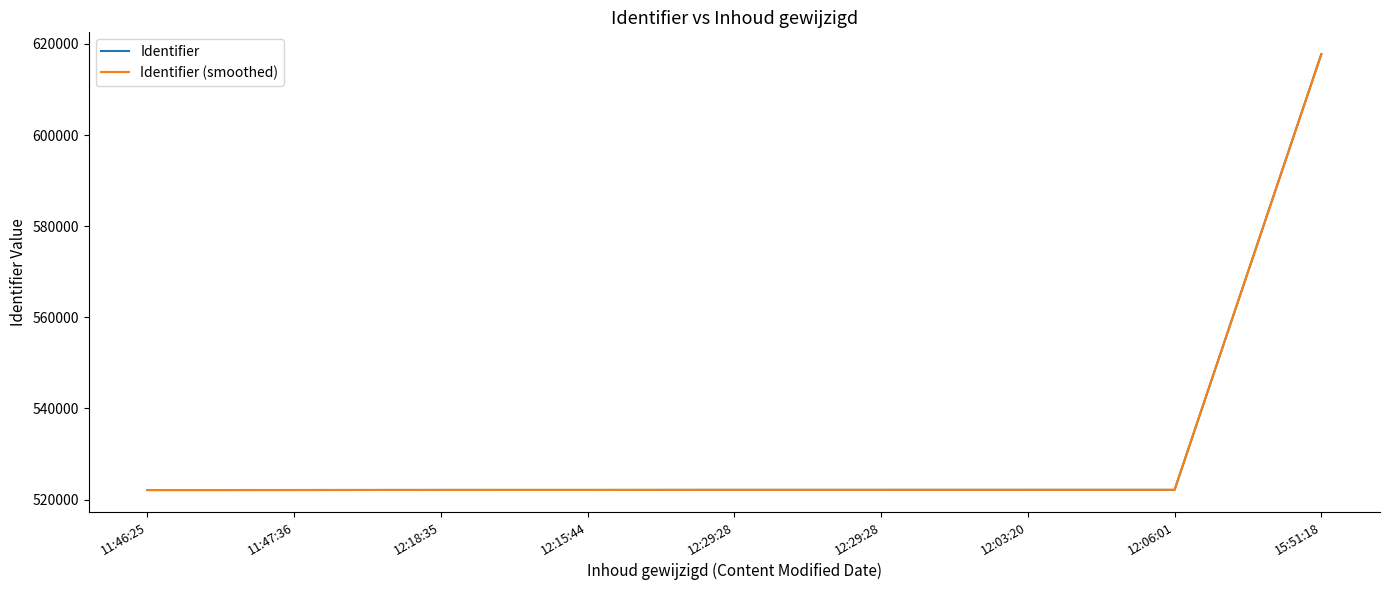

What are all the series names shown in the legend?

Identifier, Identifier (smoothed)